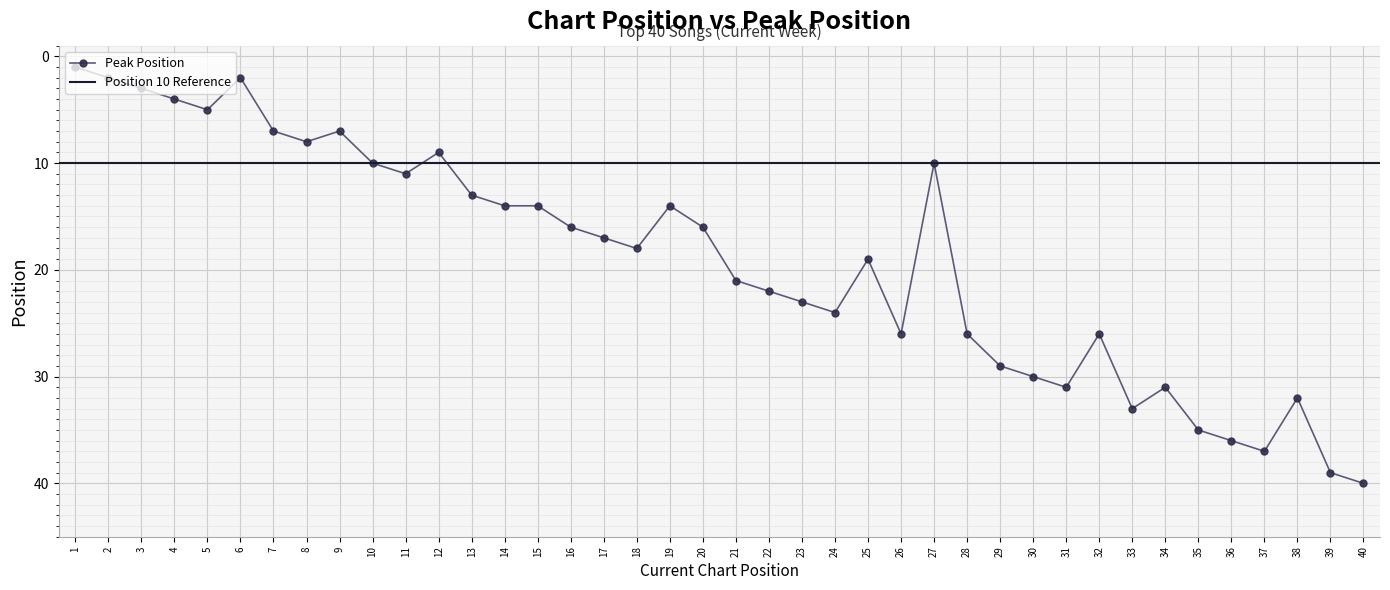

Count the number of categories in the chart.

40